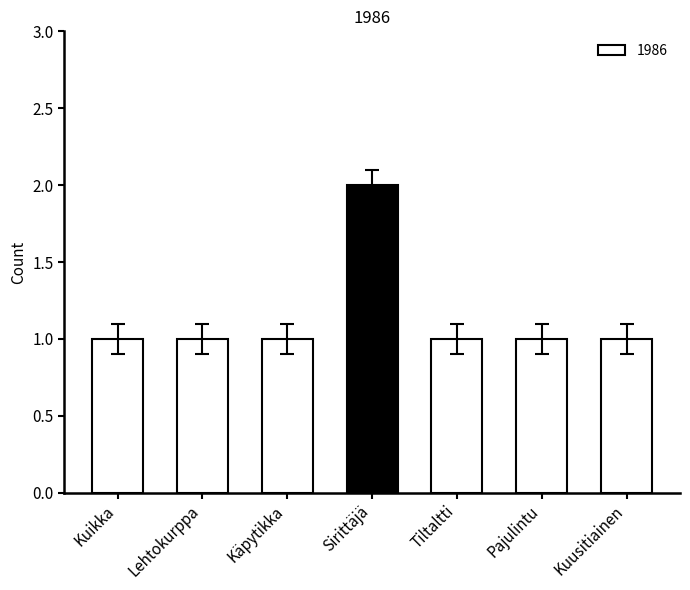

What is the minimum value shown in the chart?

1